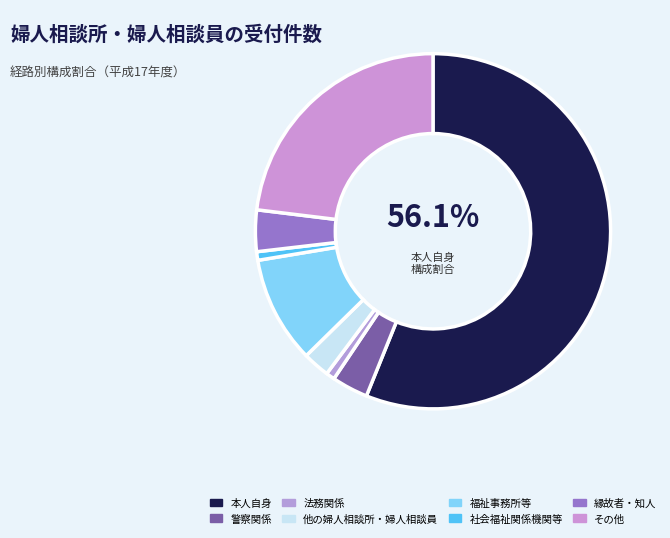

Which slice is the smallest?

社会福祉関係機関等